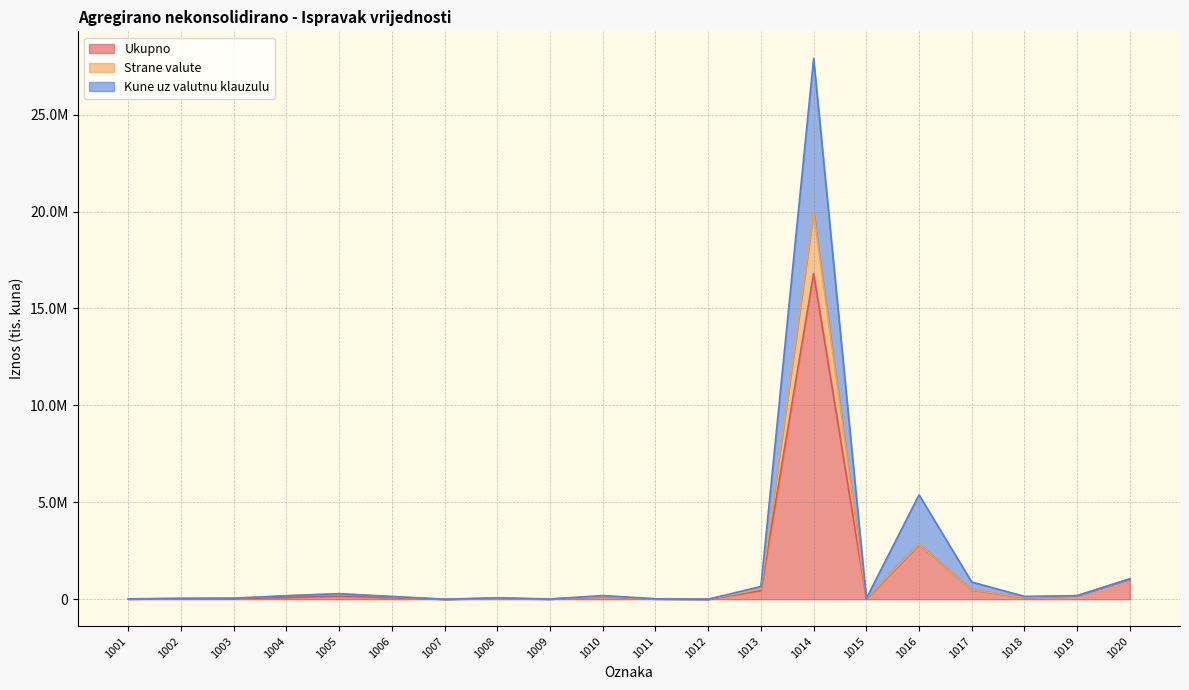

True or false: Strane valute has more than 0 interior local peaks.

True